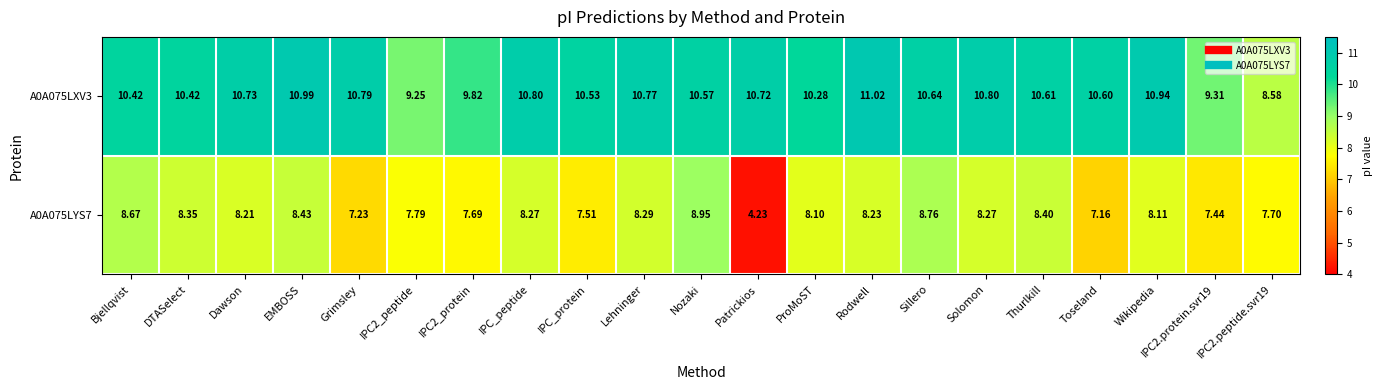

Which series has the largest total across all categories?

A0A075LXV3